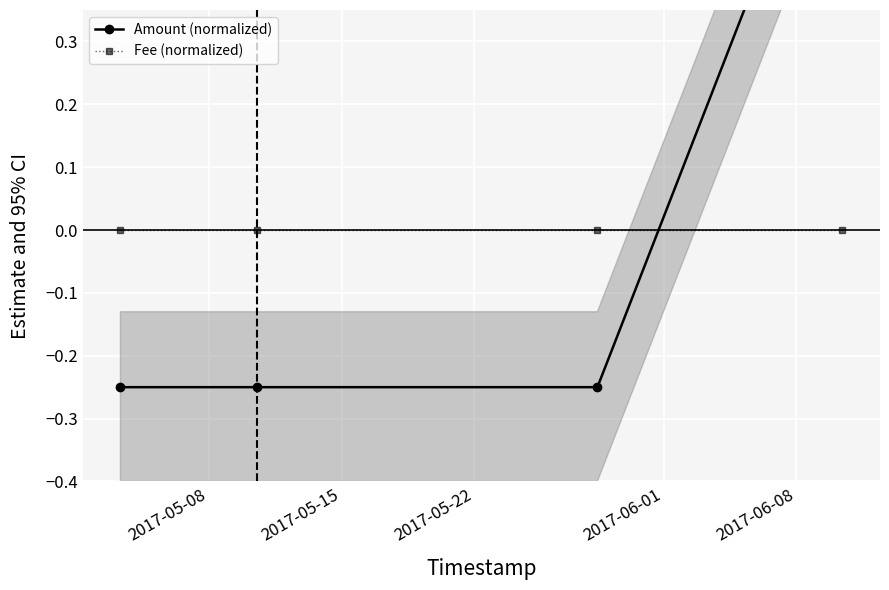

How many times do Amount (normalized) and Fee (normalized) cross each other?

1